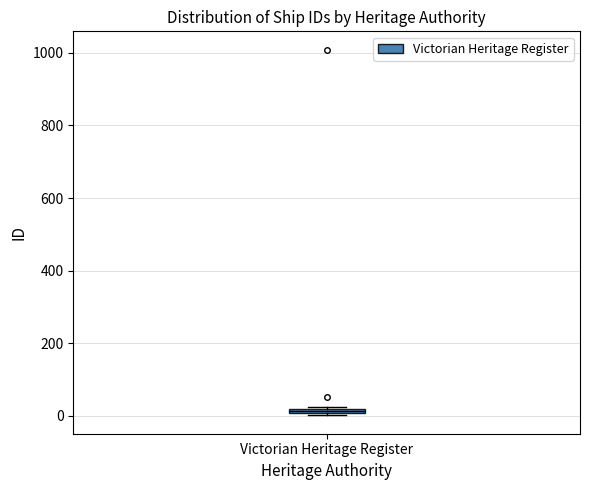

Where is the lower edge of the box for Victorian Heritage Register on the y-axis? The values are not printed on the chart, so give them approximately, as read against the axis.

0